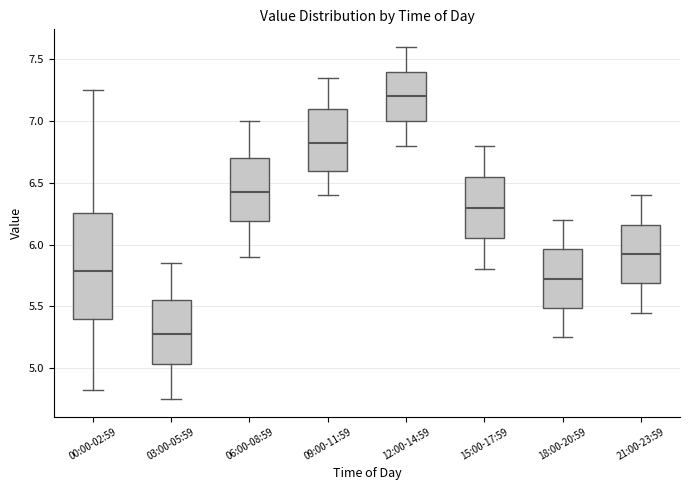

Reading left to right, read every box against the y-axis: the position of its median line, the range the box covers, and the ends of its whiskers. The values are not printed on the chart, so give them approximately, as read against the axis.

00:00-02:59: median 5.80, box 5.40 to 6.25, whiskers 4.80 to 7.25
03:00-05:59: median 5.30, box 5.05 to 5.55, whiskers 4.75 to 5.85
06:00-08:59: median 6.45, box 6.20 to 6.70, whiskers 5.90 to 7.00
09:00-11:59: median 6.85, box 6.60 to 7.10, whiskers 6.40 to 7.35
12:00-14:59: median 7.20, box 7.00 to 7.40, whiskers 6.80 to 7.60
15:00-17:59: median 6.30, box 6.05 to 6.55, whiskers 5.80 to 6.80
18:00-20:59: median 5.75, box 5.50 to 5.95, whiskers 5.25 to 6.20
21:00-23:59: median 5.95, box 5.70 to 6.15, whiskers 5.45 to 6.40